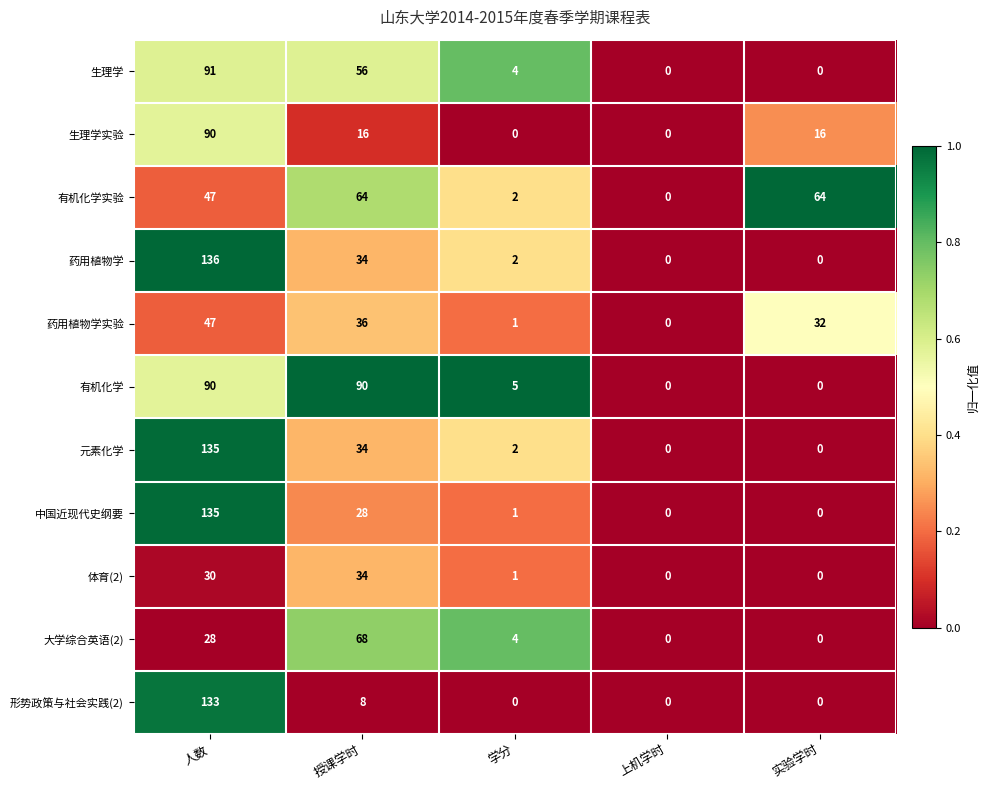

Between 人数 and 授课学时, which series saw the biggest shift?

形势政策与社会实践(2)